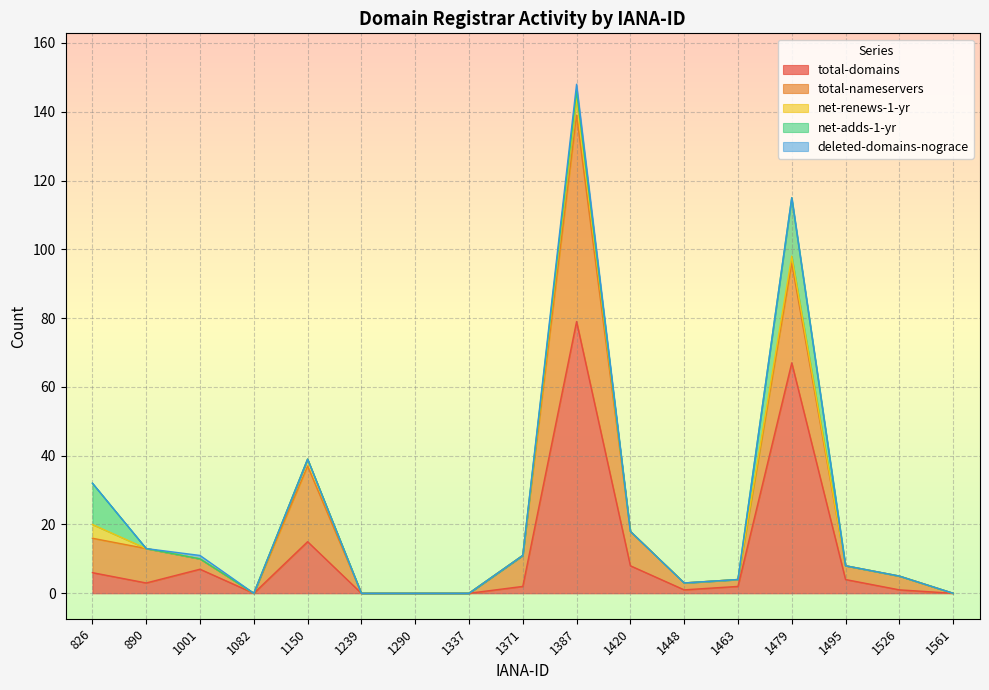

True or false: deleted-domains-nograce and total-nameservers intersect in this chart.

False